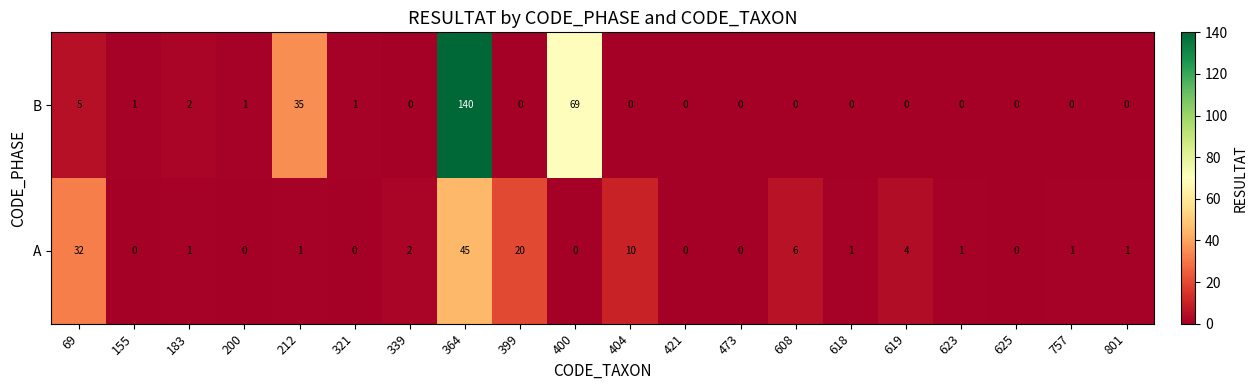

The value of B at 321 is 1. True or false?

True